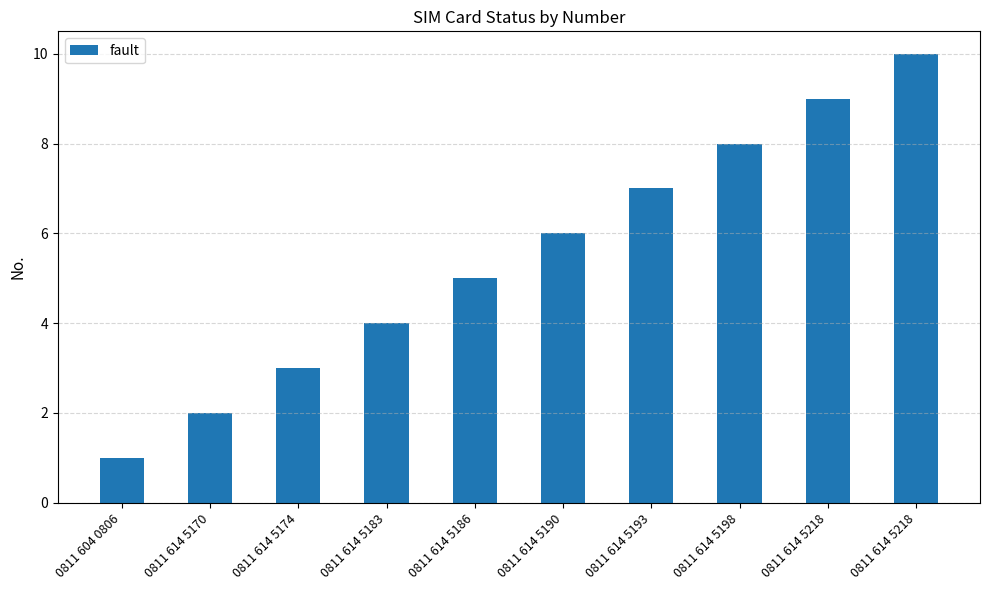

List the labels in order of value, largest first.

0811 614 5218, 0811 614 5218, 0811 614 5198, 0811 614 5193, 0811 614 5190, 0811 614 5186, 0811 614 5183, 0811 614 5174, 0811 614 5170, 0811 604 0806